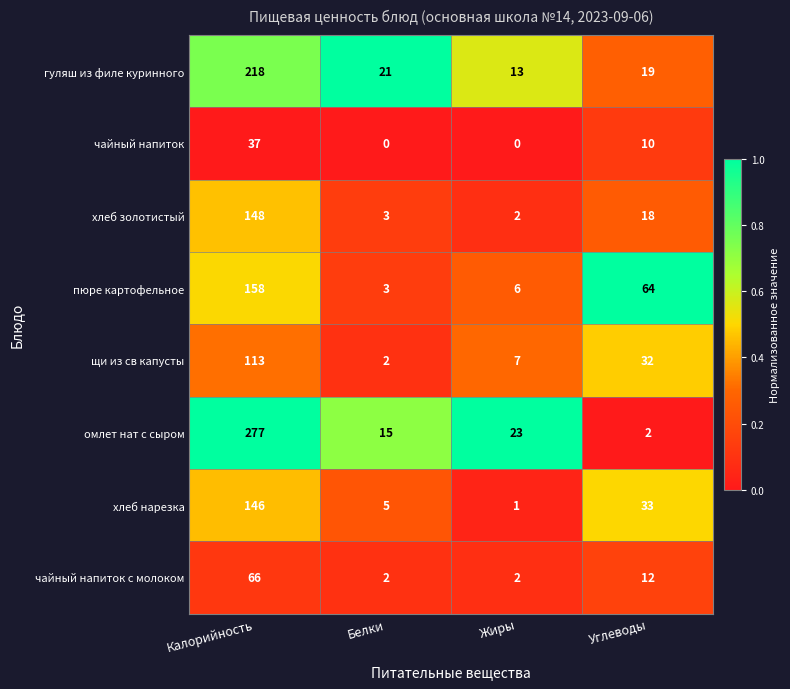

Rank the series by their maximum value, from highest to lowest.

омлет нат с сыром, гуляш из филе куринного, пюре картофельное, хлеб золотистый, хлеб нарезка, щи из св капусты, чайный напиток с молоком, чайный напиток